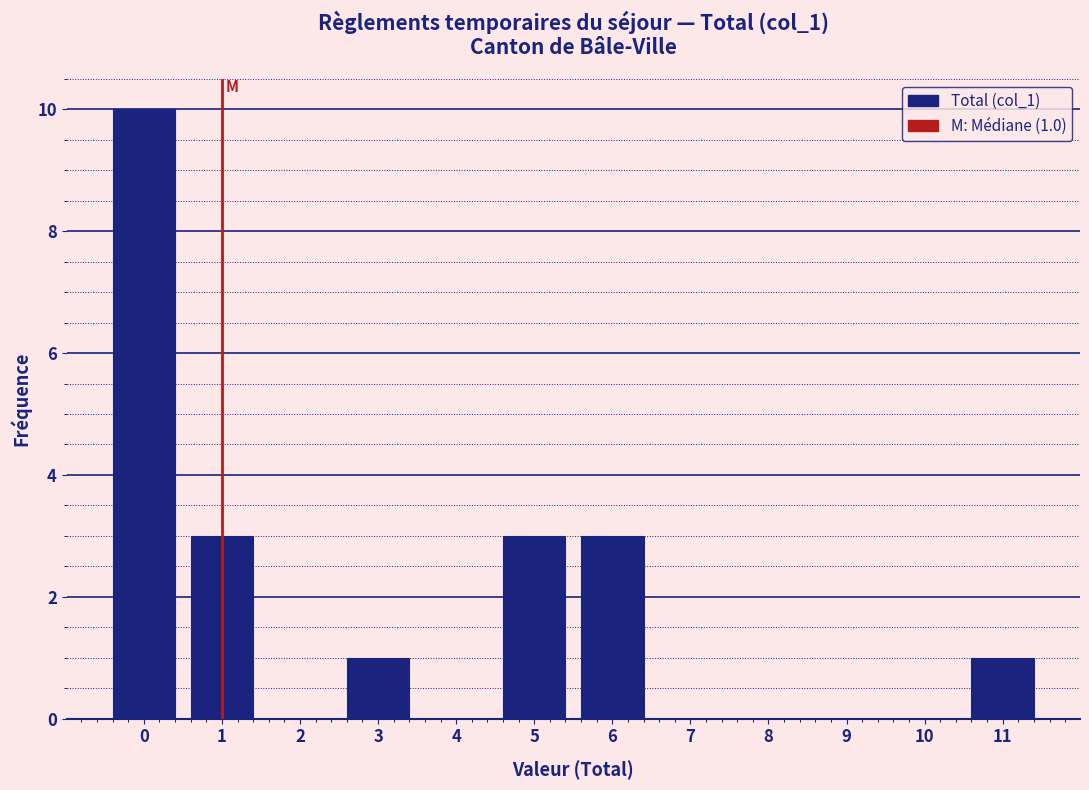

Reading left to right, list all the values displayed in this chart.

0=10	1=3	2=0	3=1	4=0	5=3	6=3	7=0	8=0	9=0	10=0	11=1